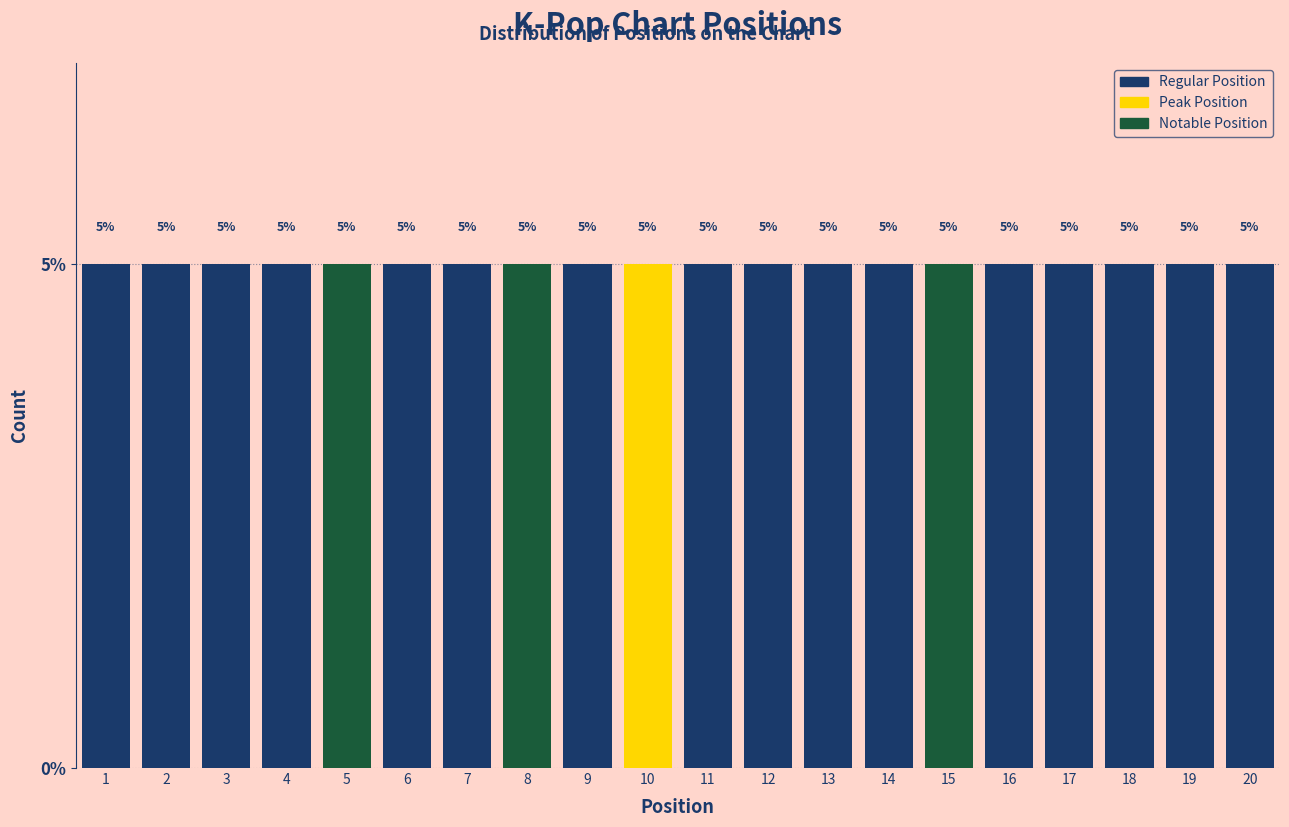

How tall is the bar that spans 8.5 to 9.5 on the x-axis?

5